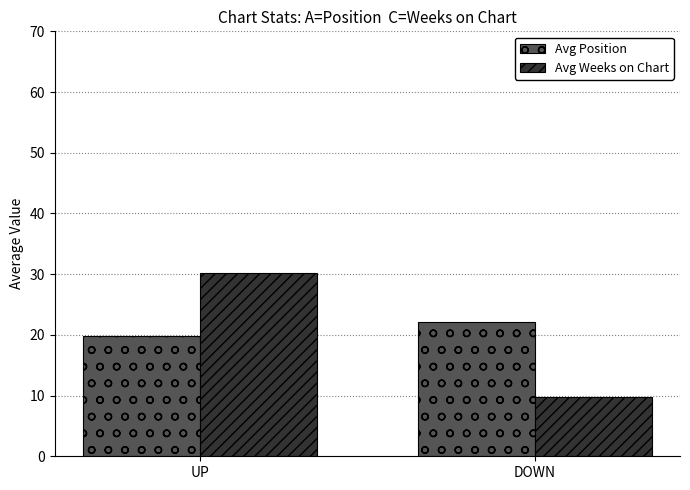

Where is Avg Position nearest to the value 21?

UP